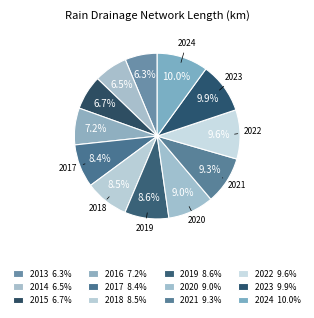

Does 2020 represent more than half of the total?

No